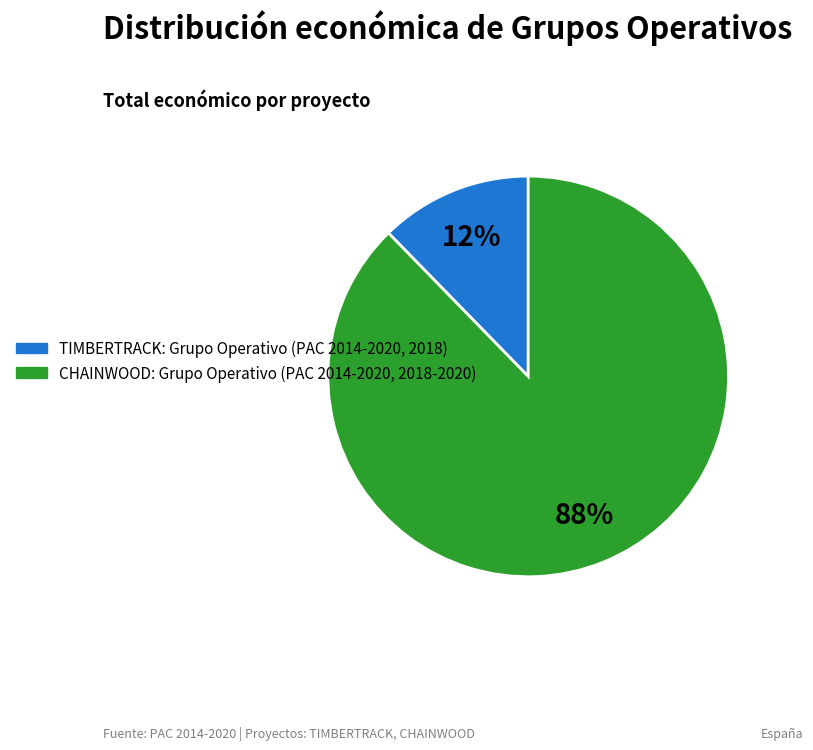

Count the number of slices in the pie.

2